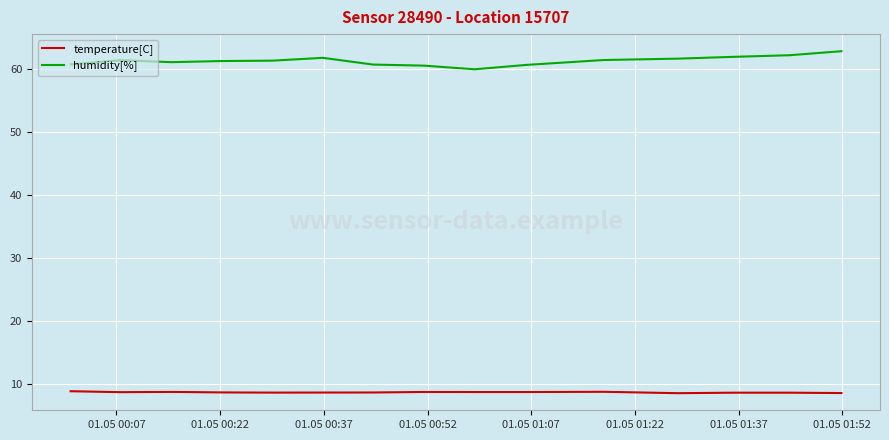

At how many categories does at least one series exceed 20?

15